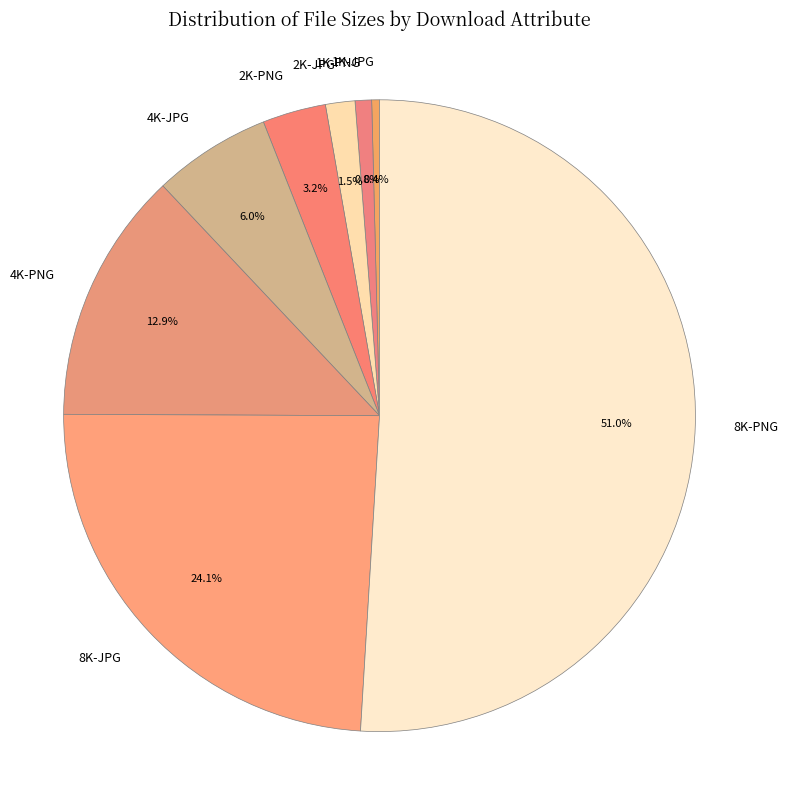

Between 1K-JPG and 4K-PNG, which is larger?

4K-PNG